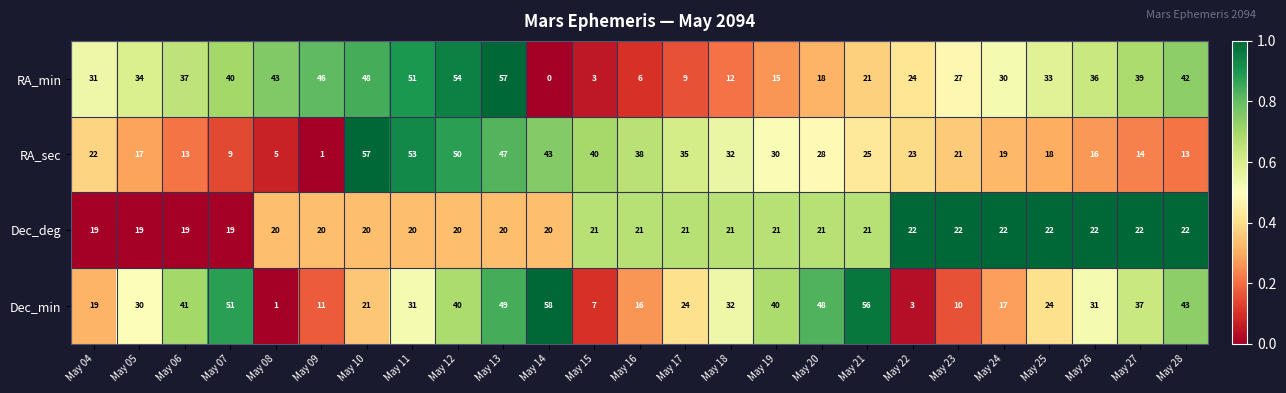

Which series has the largest total across all categories?

RA_min